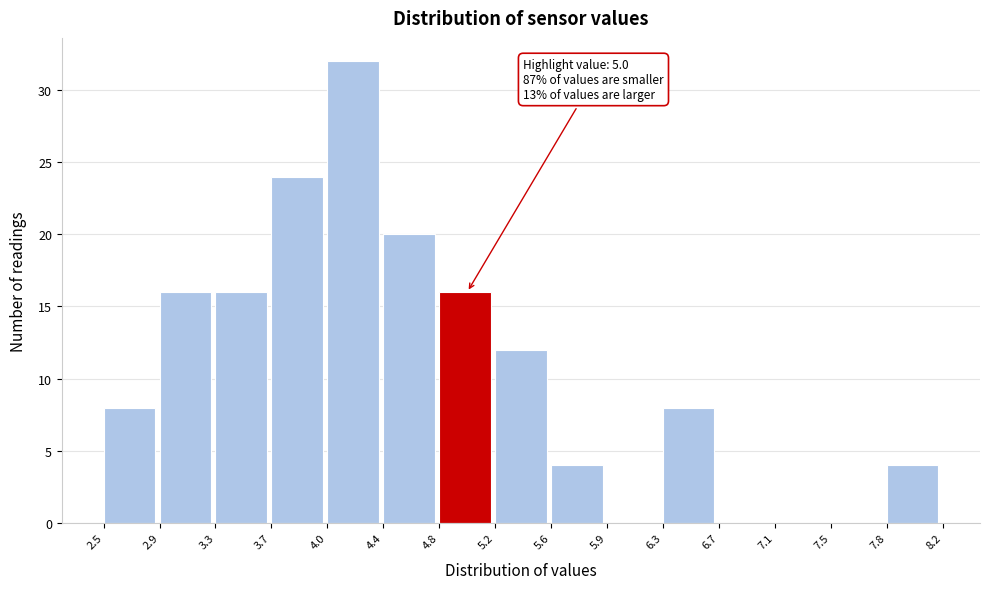

Over which range of the x-axis is the bar tallest?

4.0 to 4.4